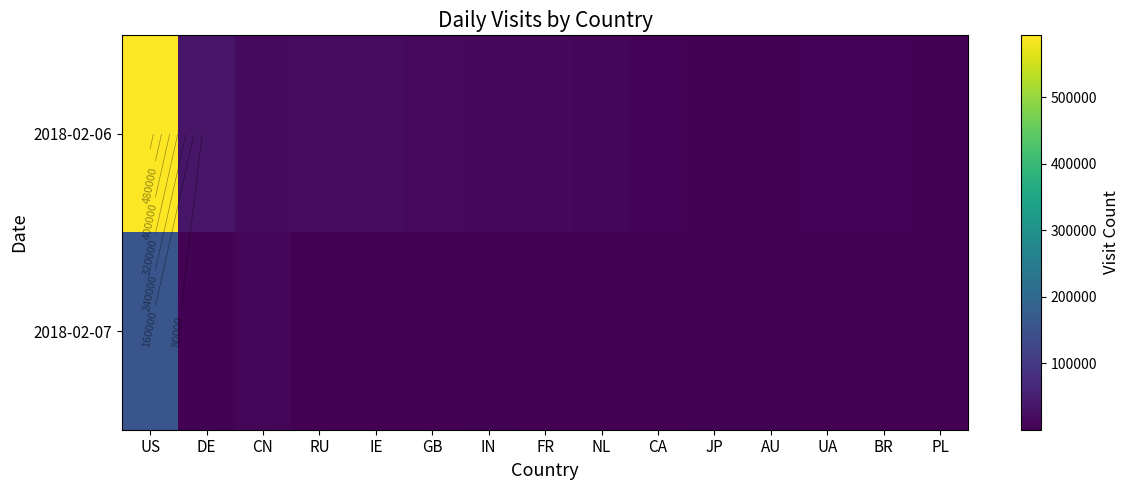

Between UA and RU, which is larger?

RU